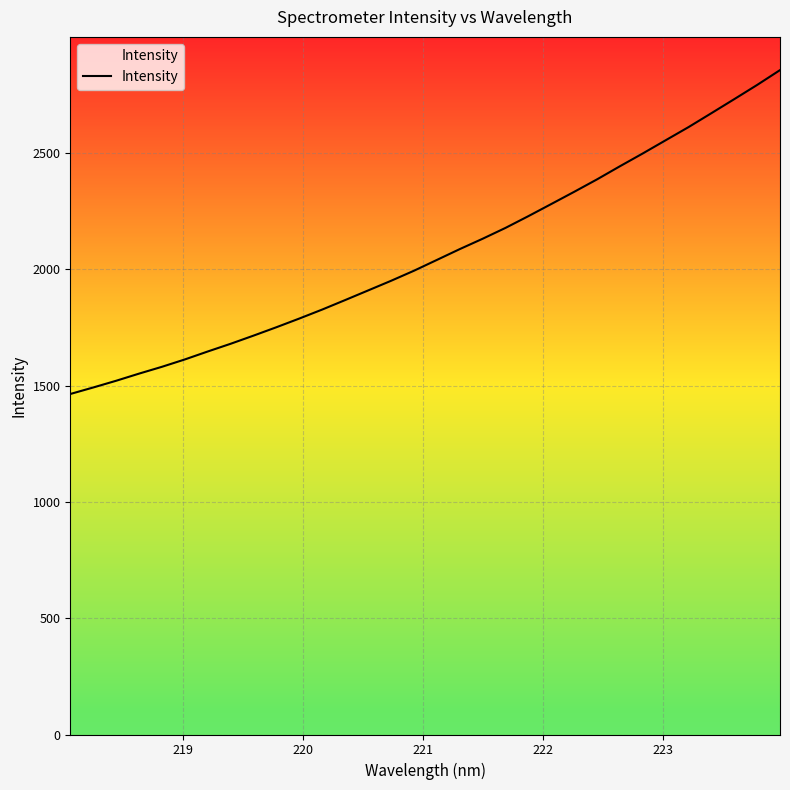

How many series are shown in this chart?

1